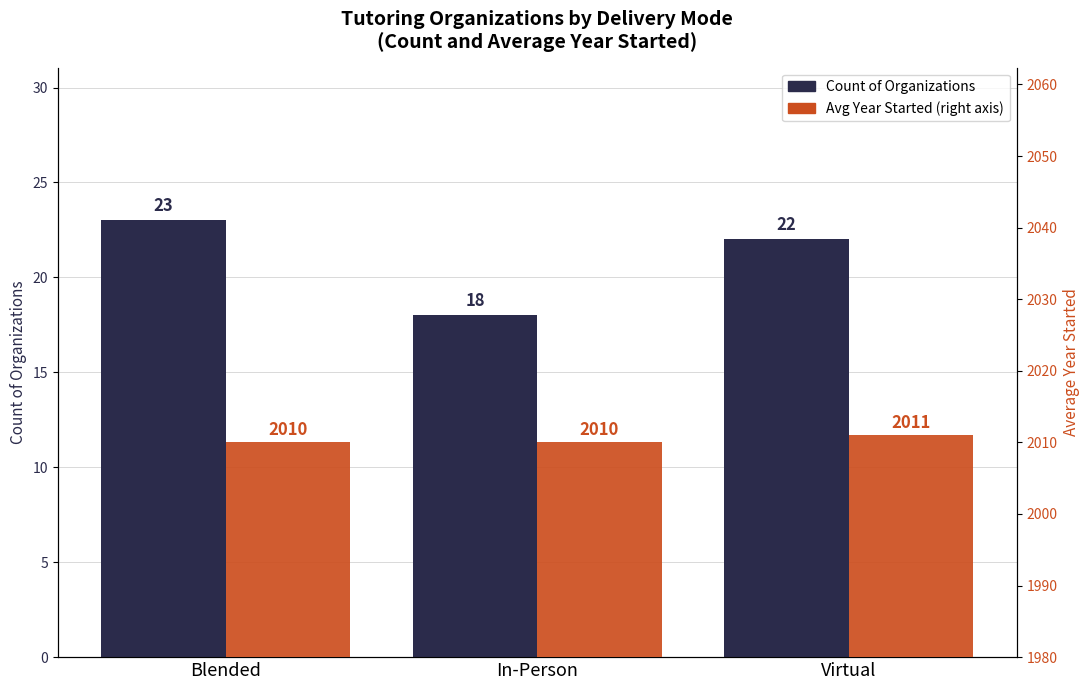

What is the value of the Count of Organizations bar at the 3rd from the left?

22